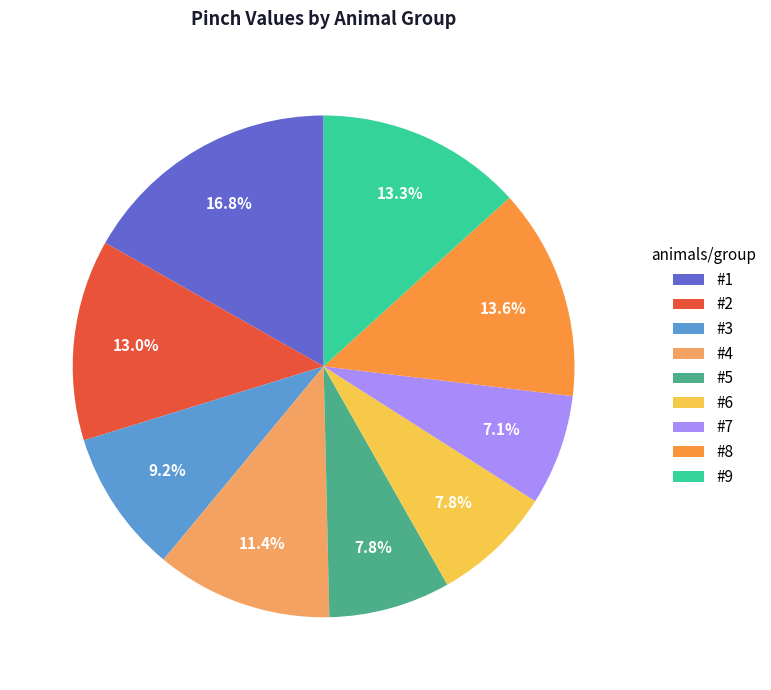

What percentage is NOT represented by #9?

86.7%